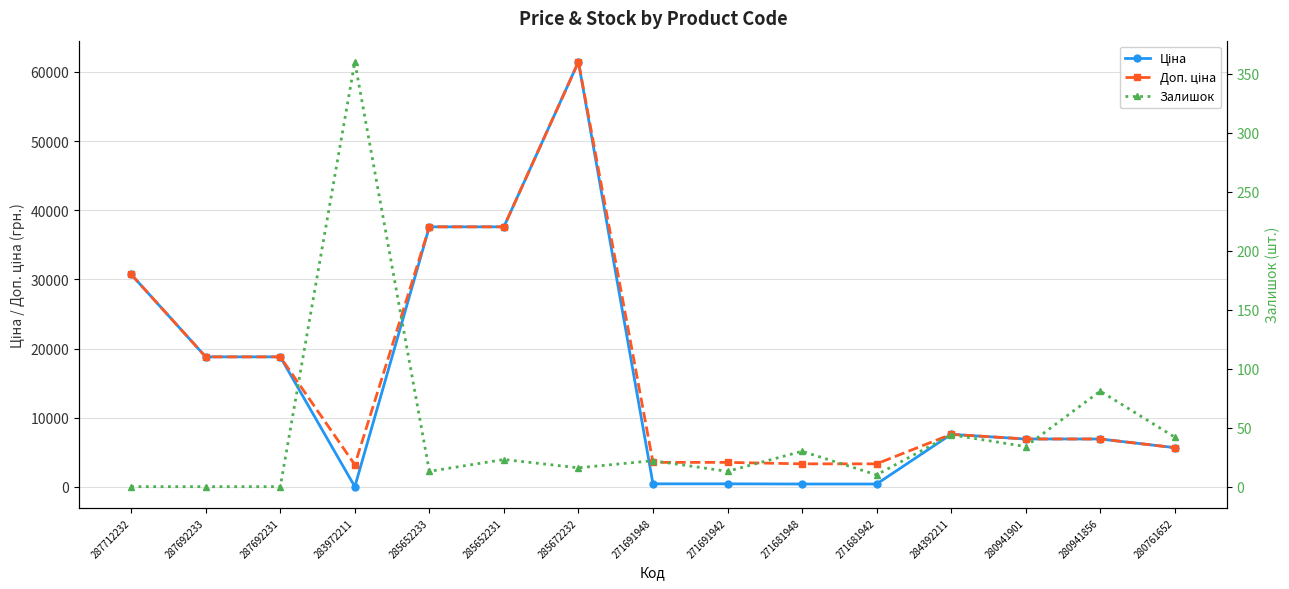

At which category is the sum across all series the highest?

285672232